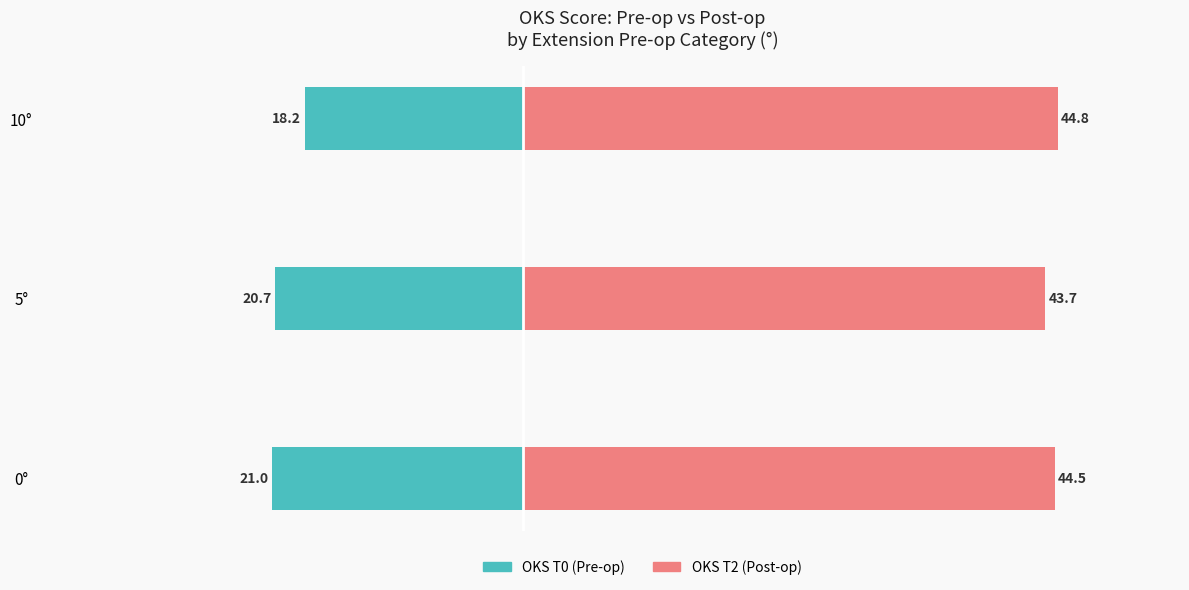

List the series in order of their peak value, highest first.

OKS T2, OKS T0